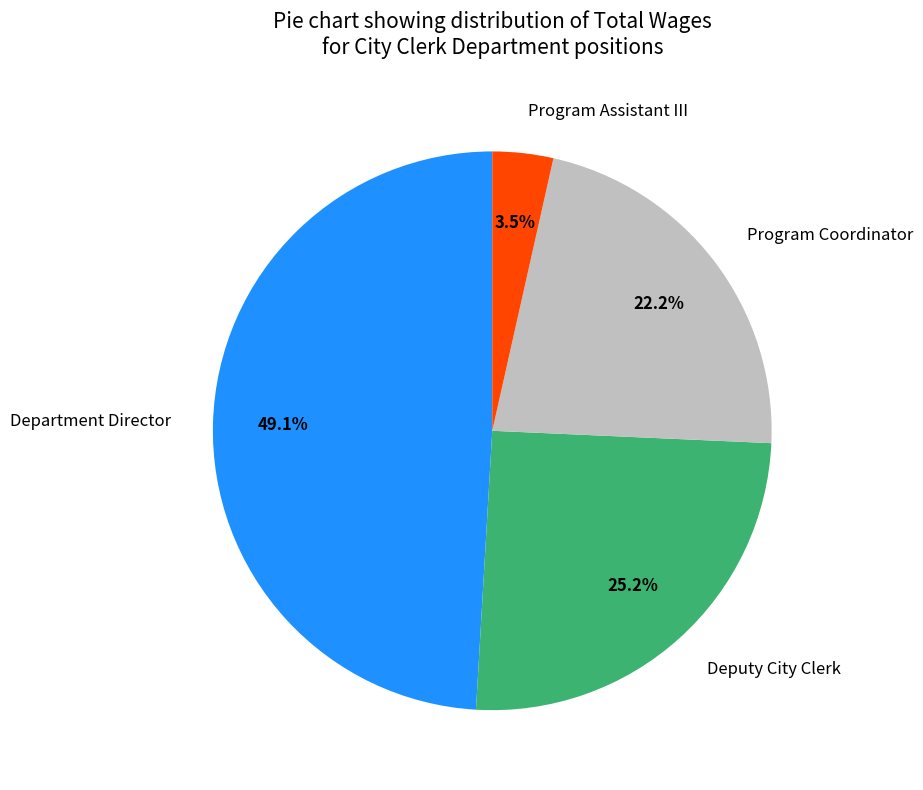

To the nearest percent, what is the difference between the largest and smallest slice percentages?

46%